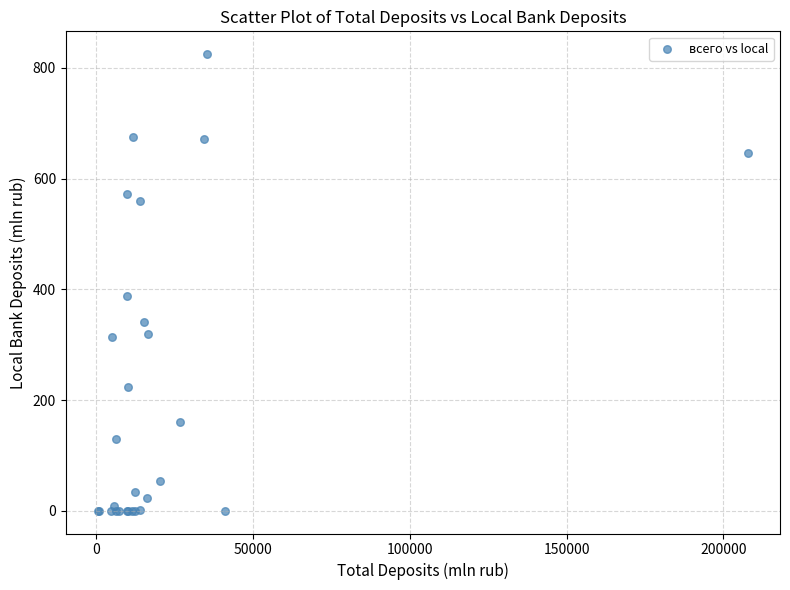

What Y value in the scatter plot is closest to 412?

388